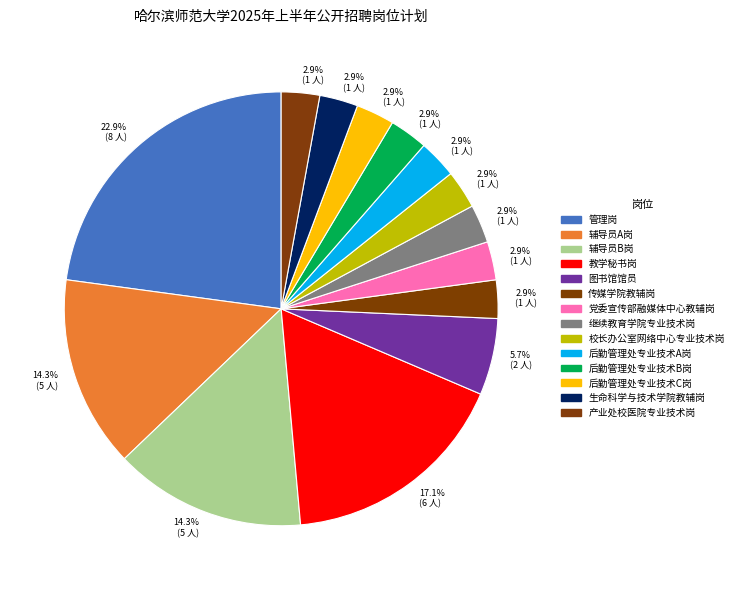

The 教学秘书岗 slice represents 6% of the pie. True or false?

False